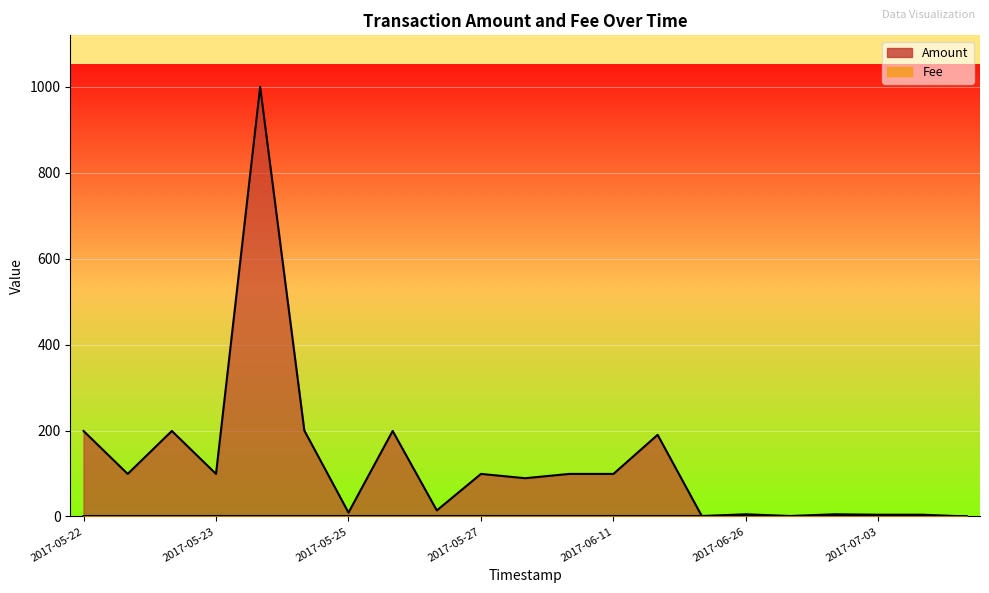

What is the value of the Fee point at the 1st from the left?

0.3